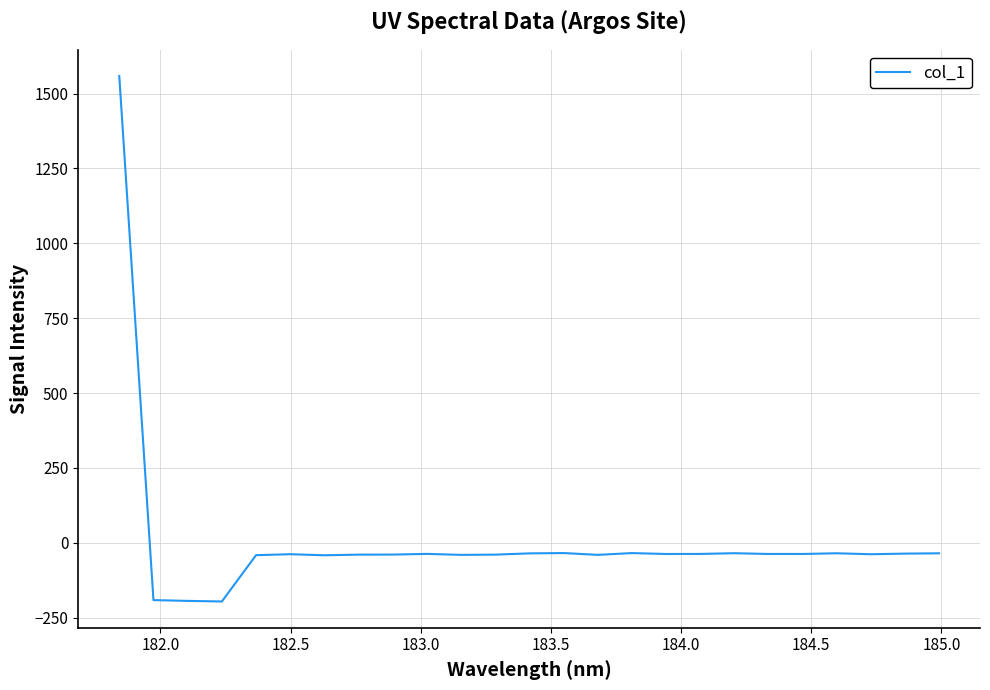

What is the difference between the second highest and second lowest values?

159.7